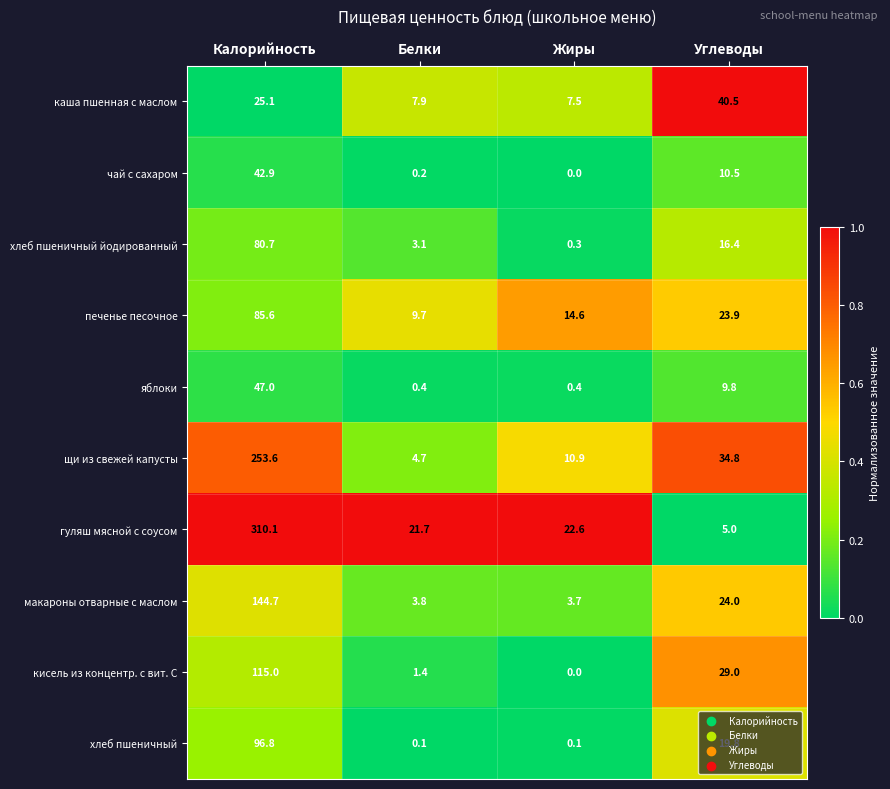

How many series are shown in this chart?

10